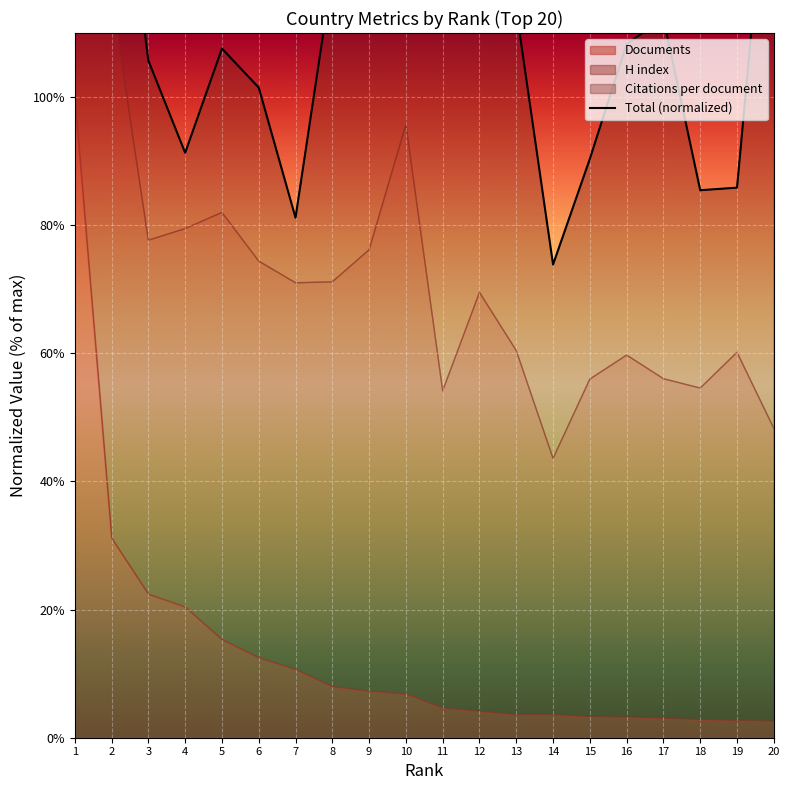

Where does the data first go above 112?

1